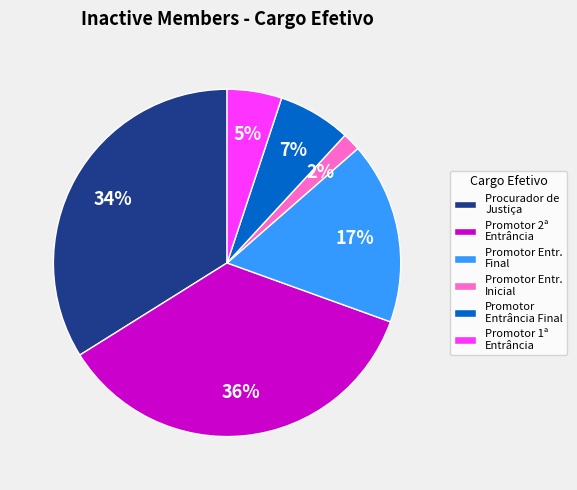

Is Promotor 1ª Entrância the majority of the pie?

No